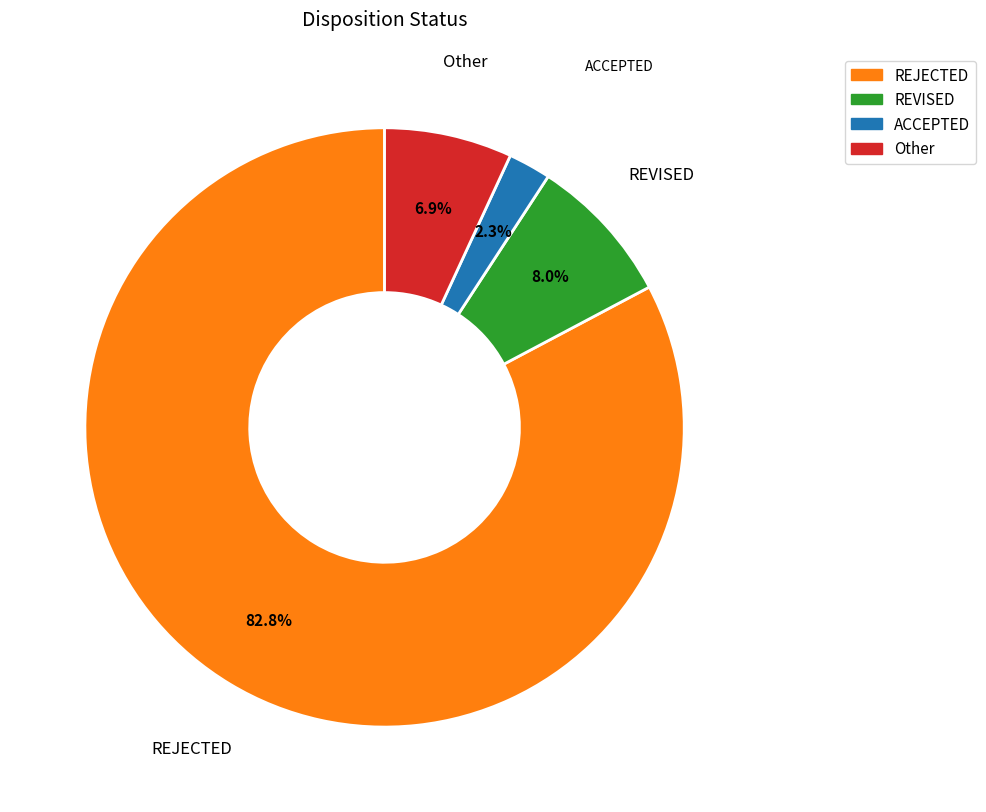

Is there a majority slice in this chart?

Yes